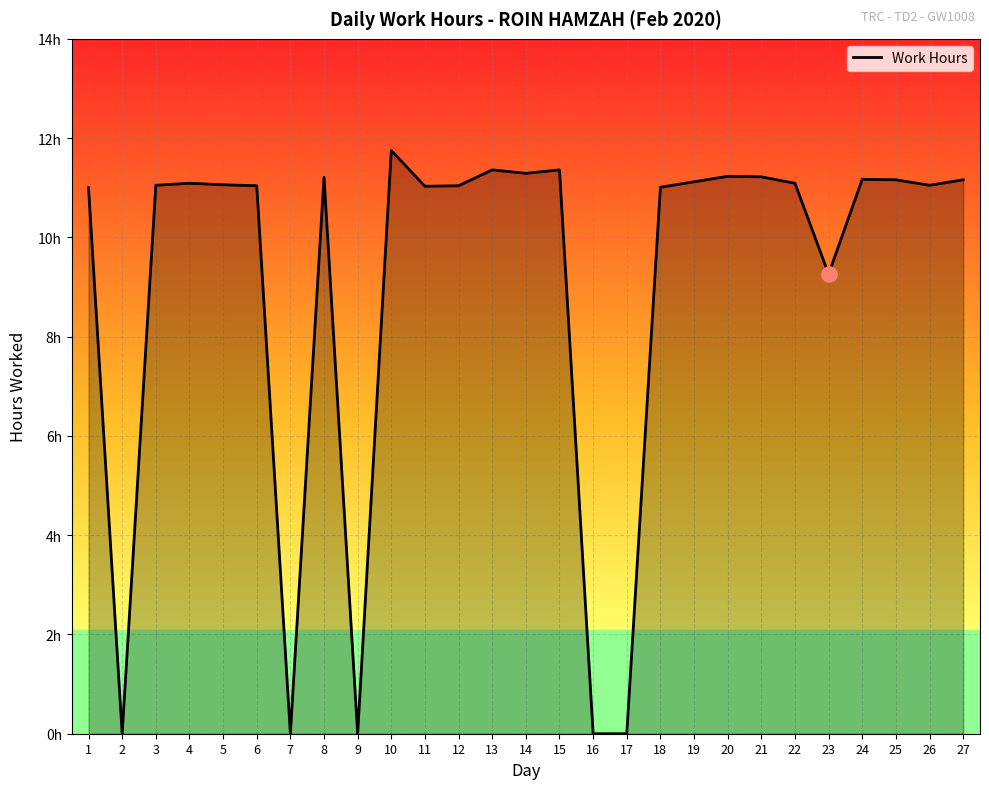

Approximately how many times larger is the value at 27 compared to 22?

1.0